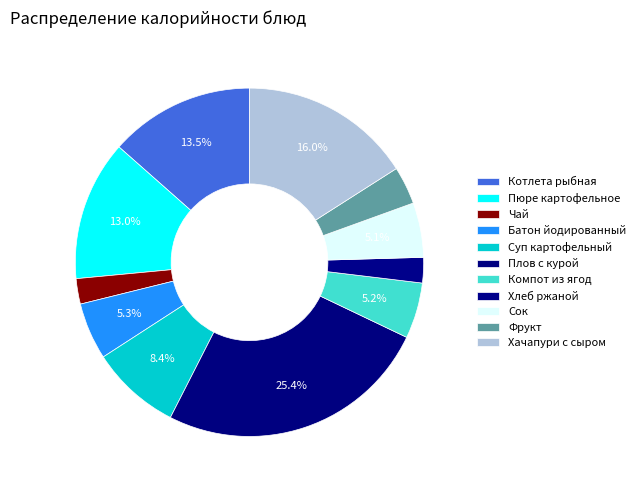

To the nearest percent, what is the difference between the largest and smallest slice percentages?

23%